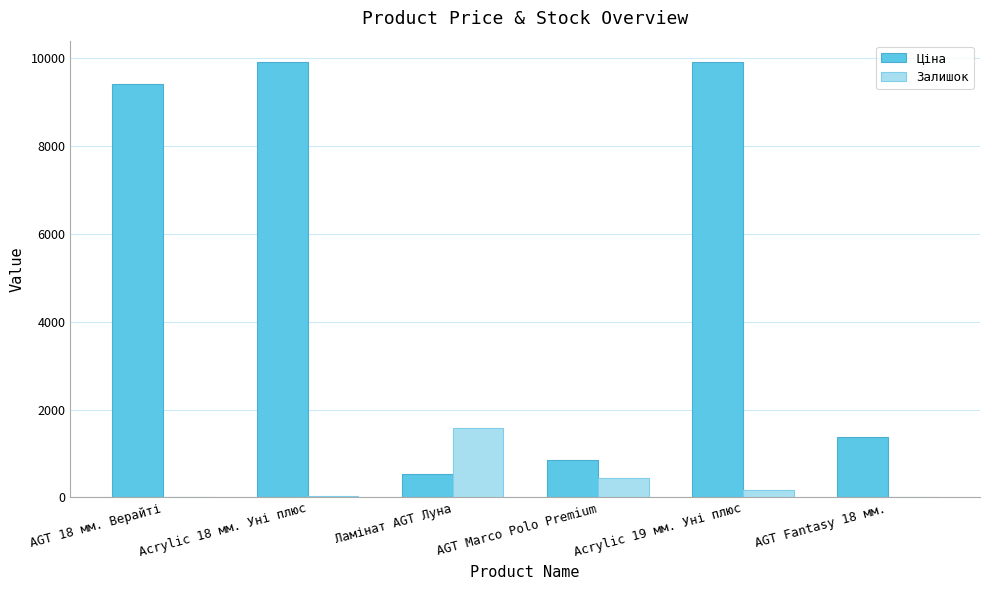

Which series changed the most between Ламінат AGT Луна and AGT Fantasy 18 мм.?

Залишок